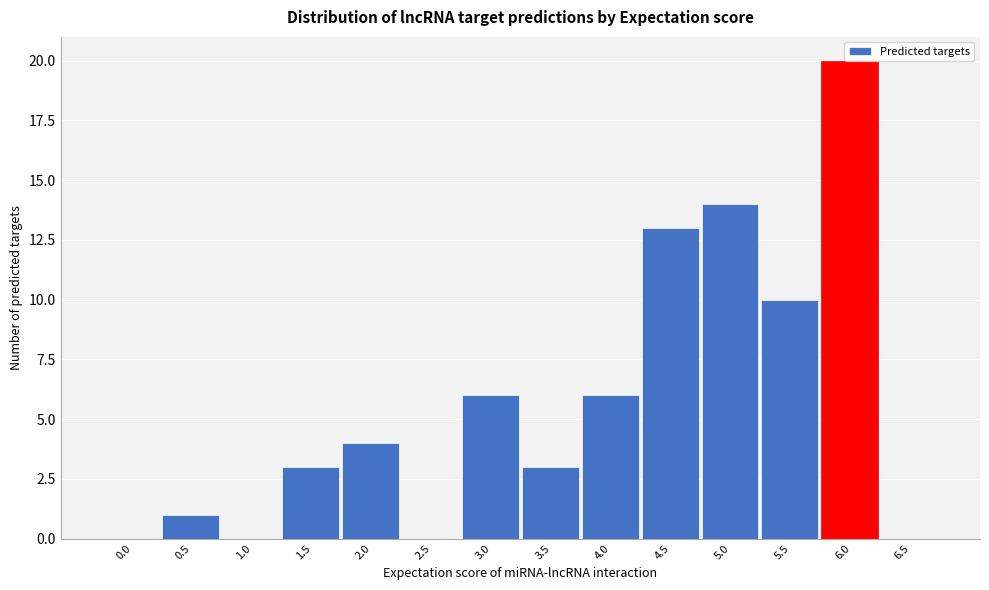

What is the sum of all values?

80